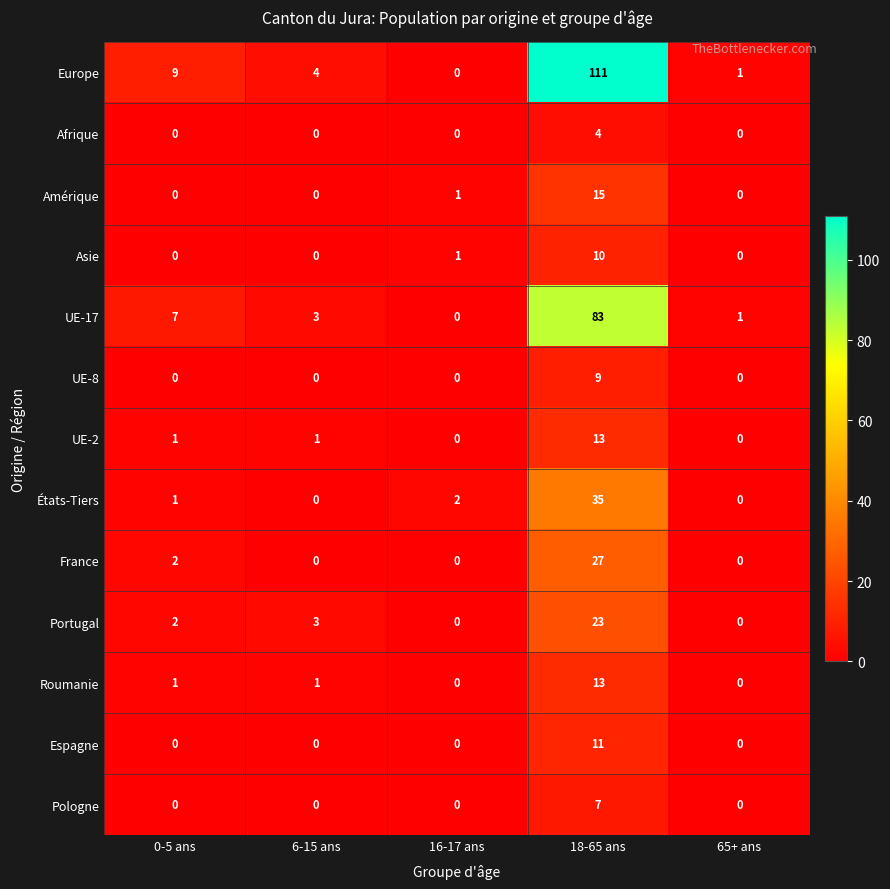

The value of Europe at 0-5 ans is 9. True or false?

True